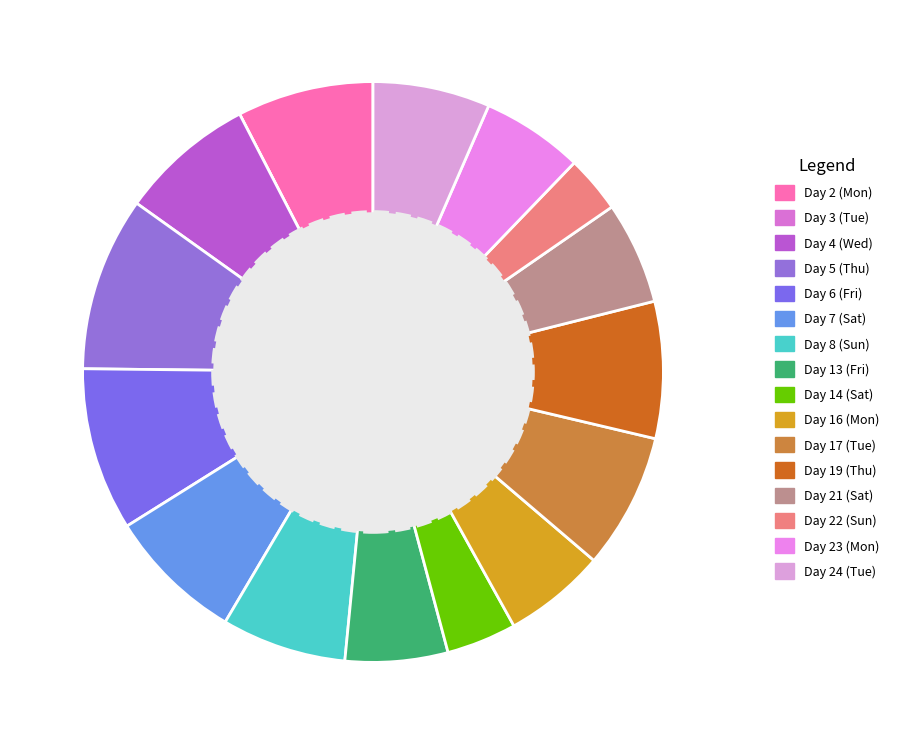

To the nearest percent, what portion does Day 2 (Mon) represent?

8%